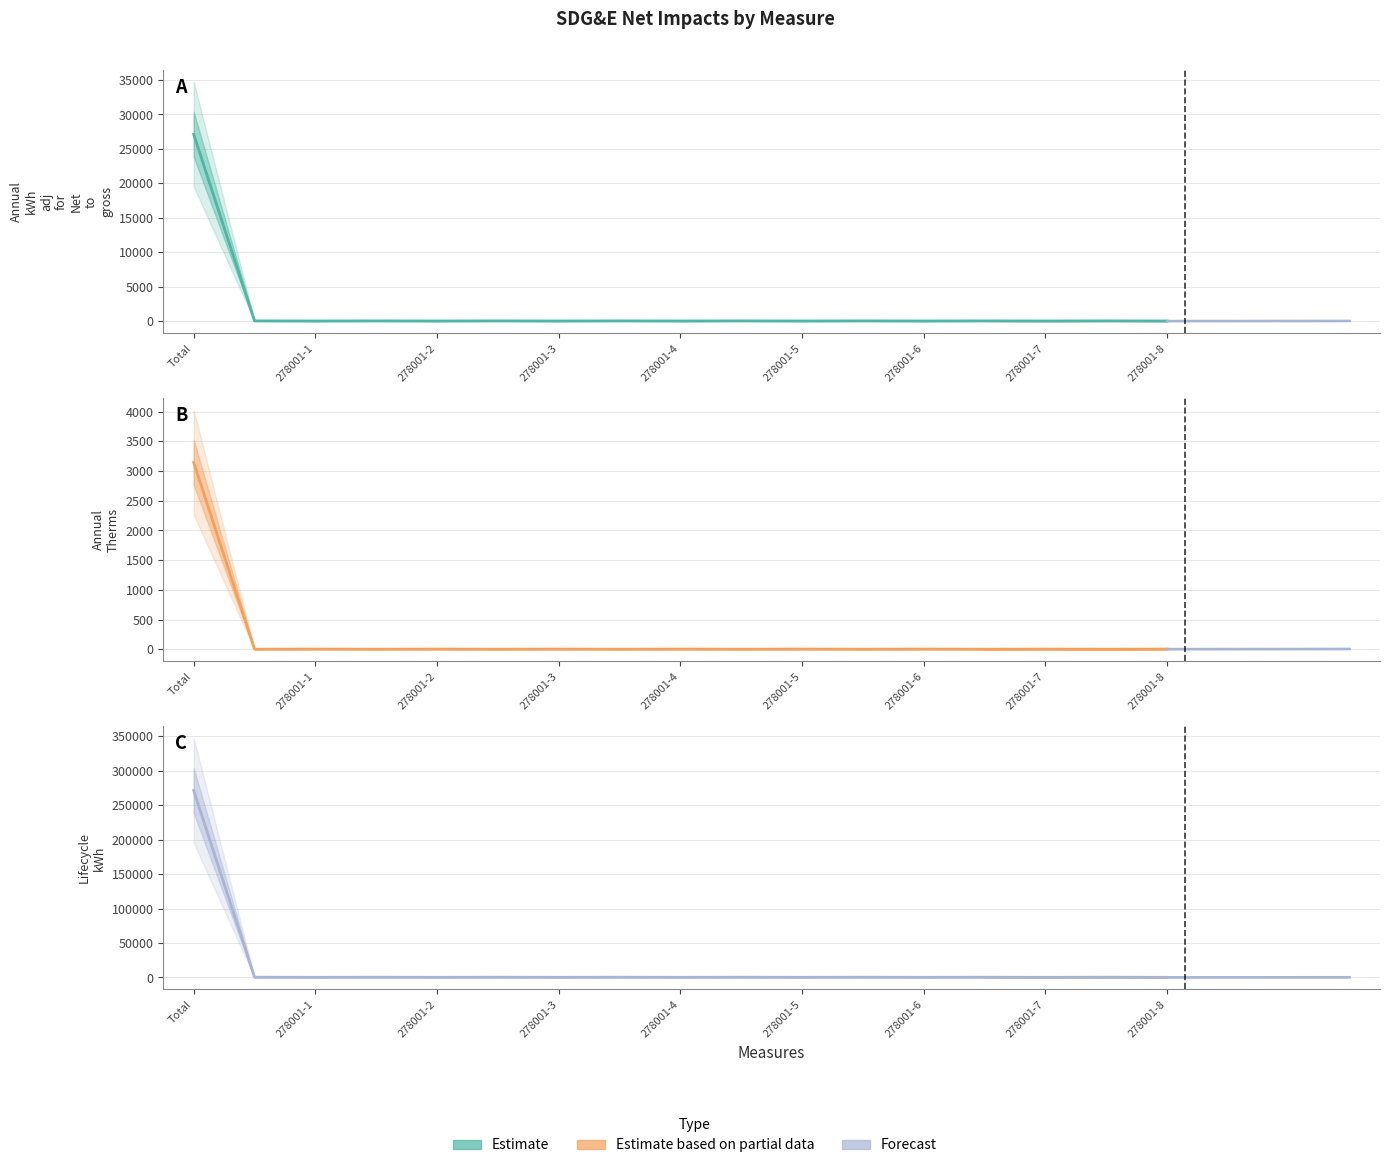

The Lifecycle kWh series shows 142559.3 at Total. True or false?

False